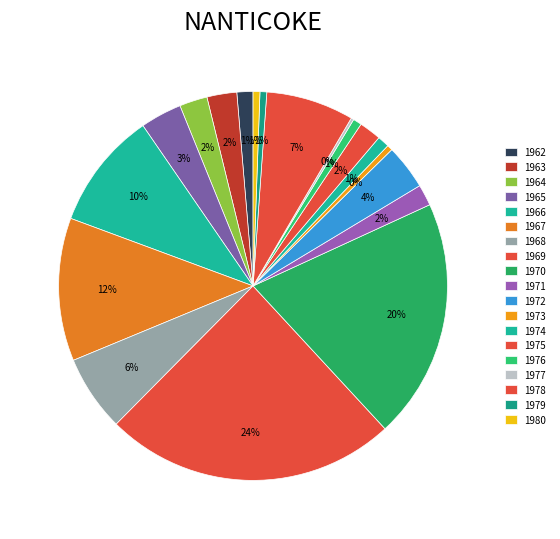

Is it true that 1973 is 0% of the pie?

True